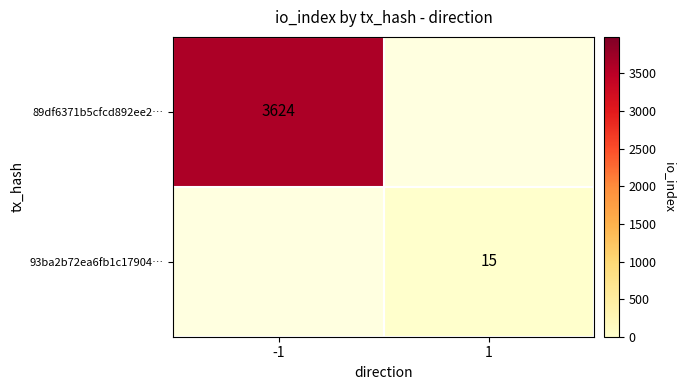

True or false: 93ba2b72ea6fb1c17904… has a value of 15 at 1.

True